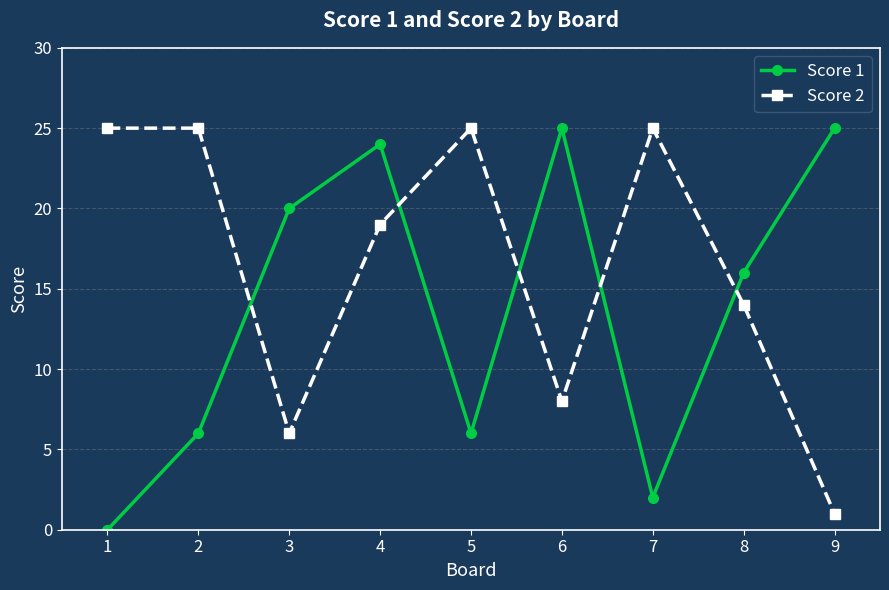

In Score 1, how many points are higher than both neighbors (excluding endpoints)?

2